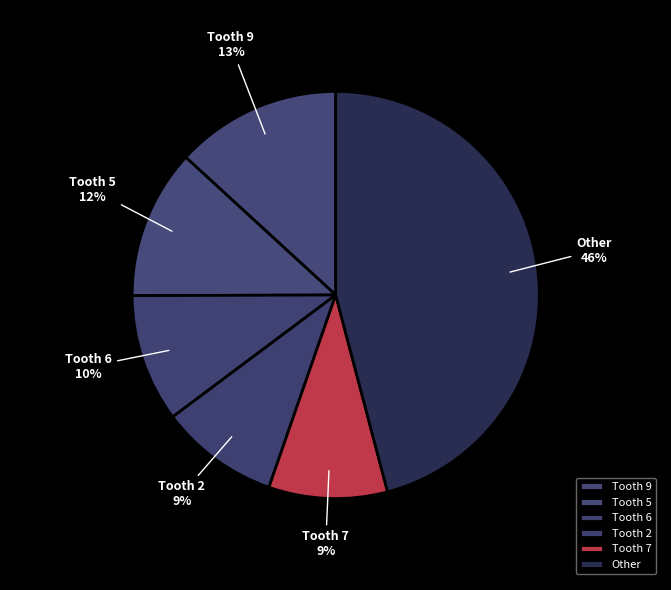

Is it true that Tooth 5 is 12% of the pie?

True